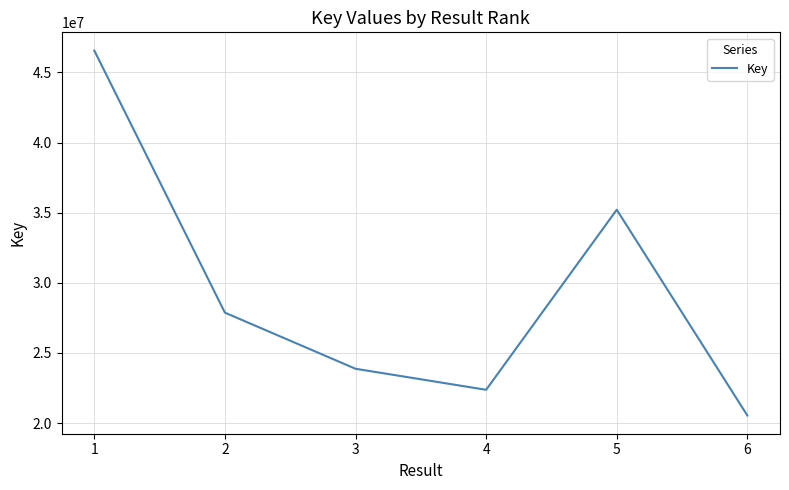

Is this an area chart (filled region under the line)?

No